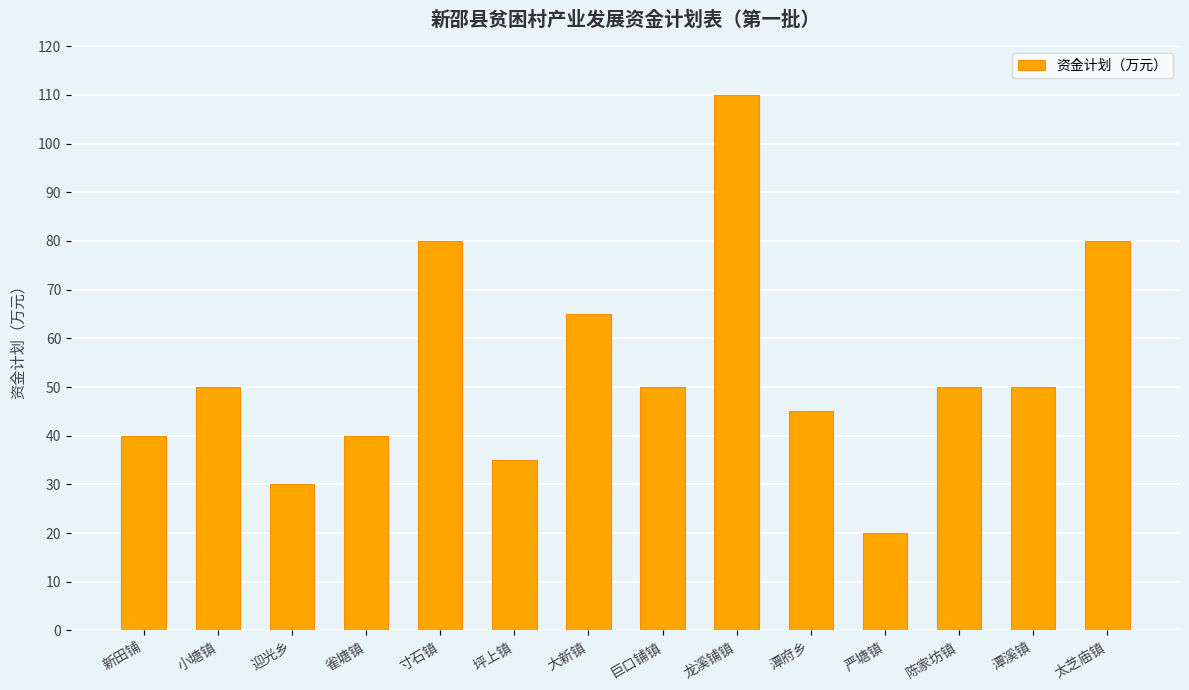

What is the maximum value shown in the chart?

110